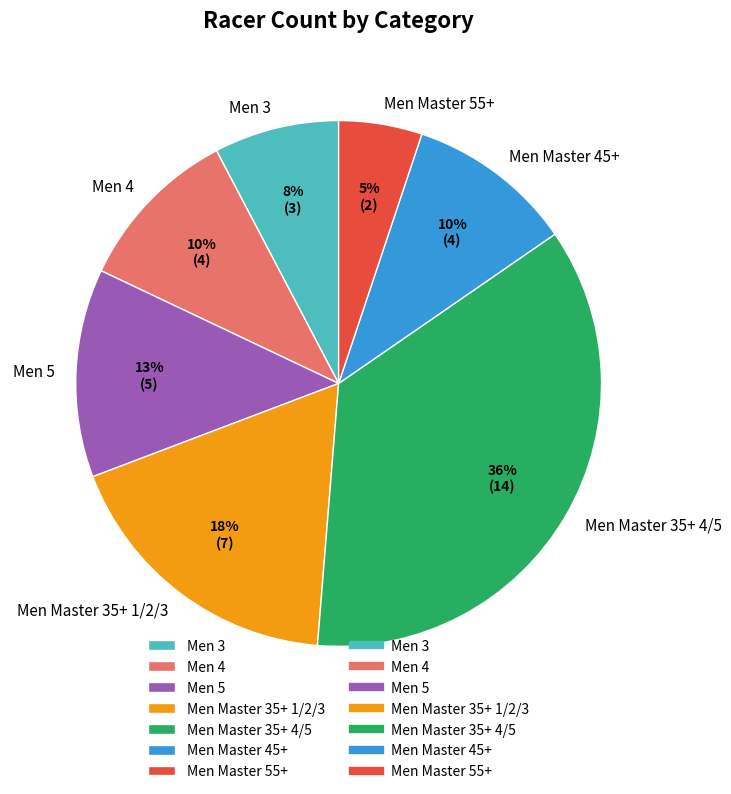

To the nearest percent, what portion does Men Master 35+ 1/2/3 represent?

18%